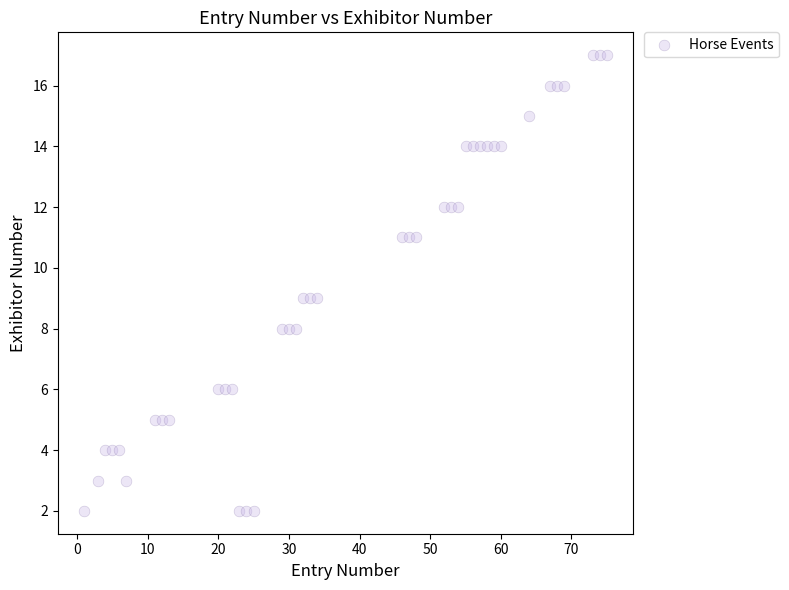

What is the range of X values (max minus min)?

74